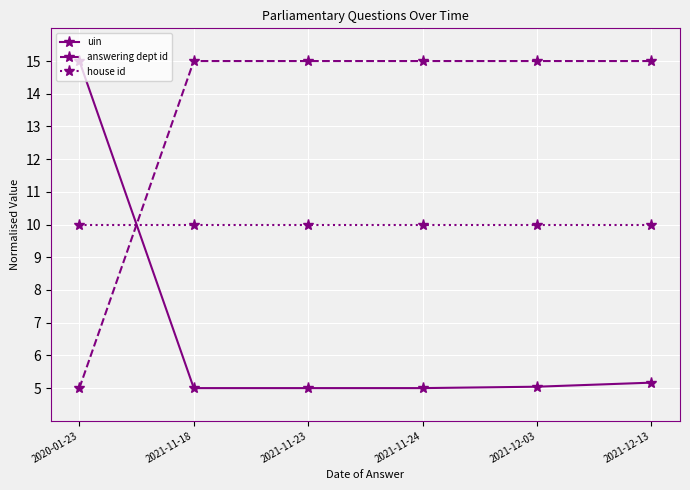

What position from the left is 2021-11-24?

4